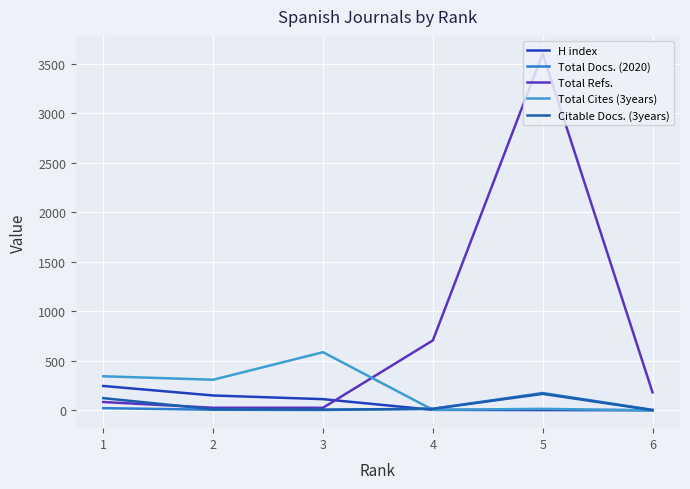

At which category is the sum across all series the highest?

5